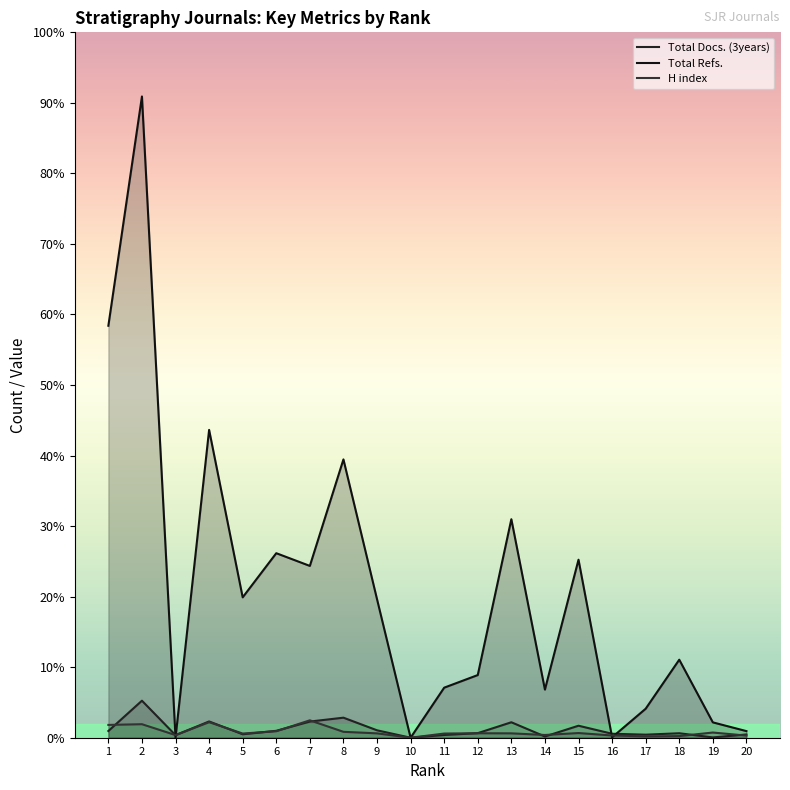

How many data points does each series have?

20